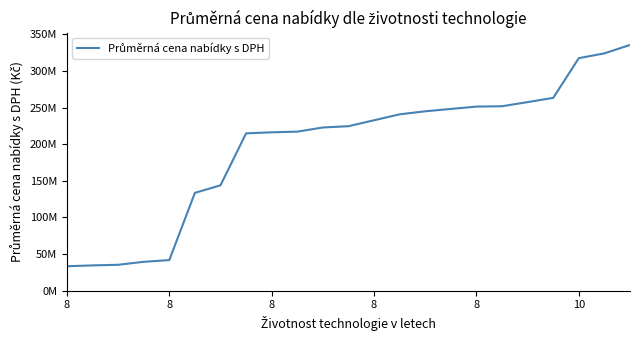

Which category has the lowest value across all series?

8